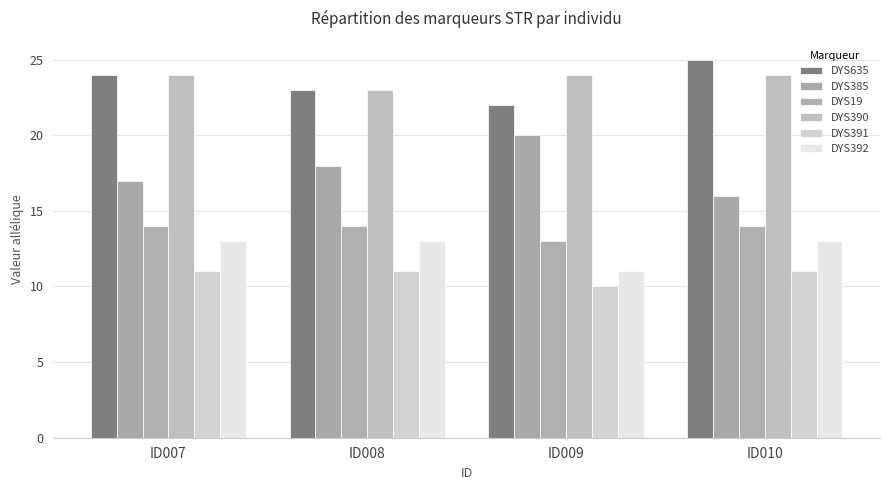

True or false: DYS19 has a value of 3 at ID010.

False